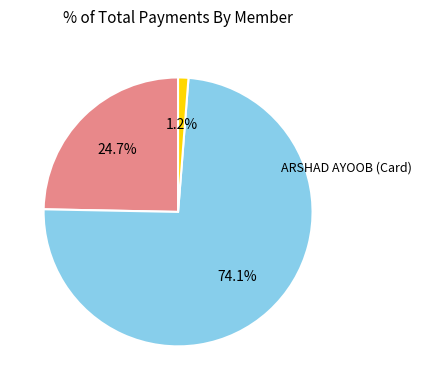

Is there any slice that represents more than half of the pie?

Yes